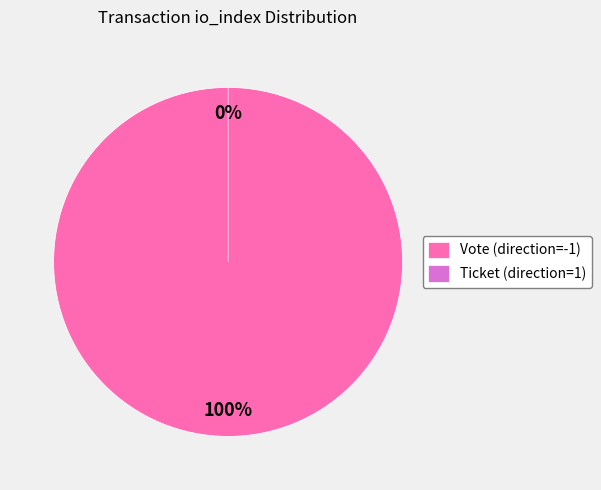

True or false: Ticket (direction=1) accounts for 1% of the total.

False